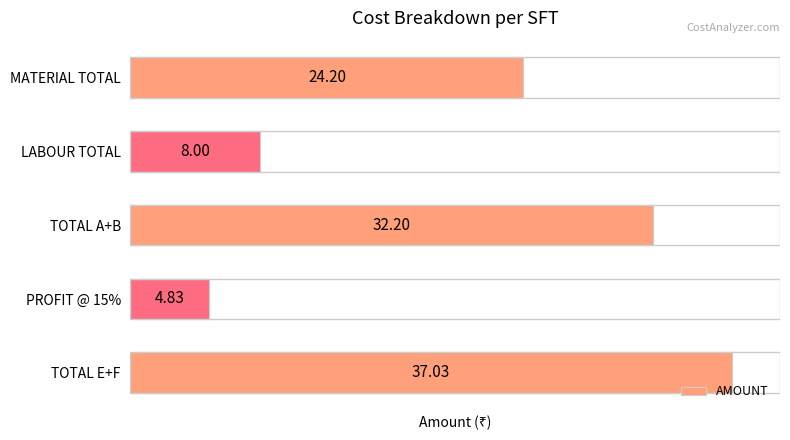

Which label corresponds to the largest value in the chart?

TOTAL E+F